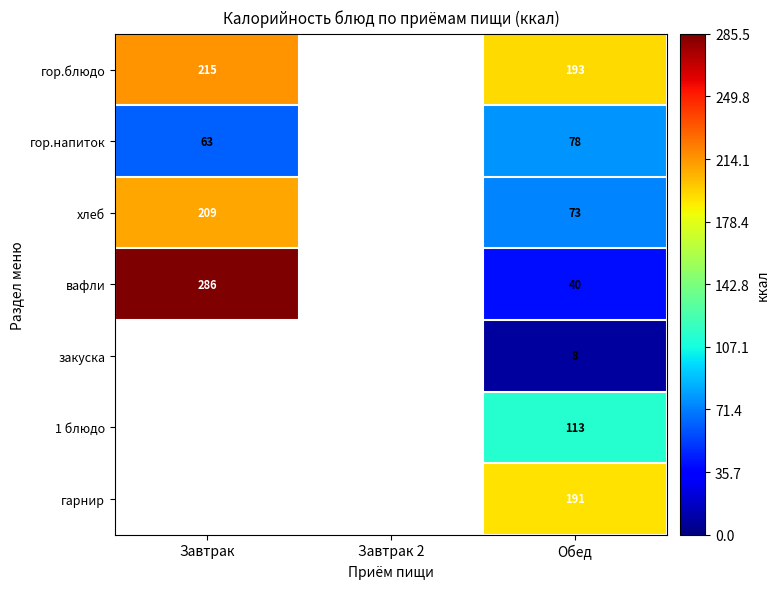

The value of хлеб at Обед is 98. True or false?

False